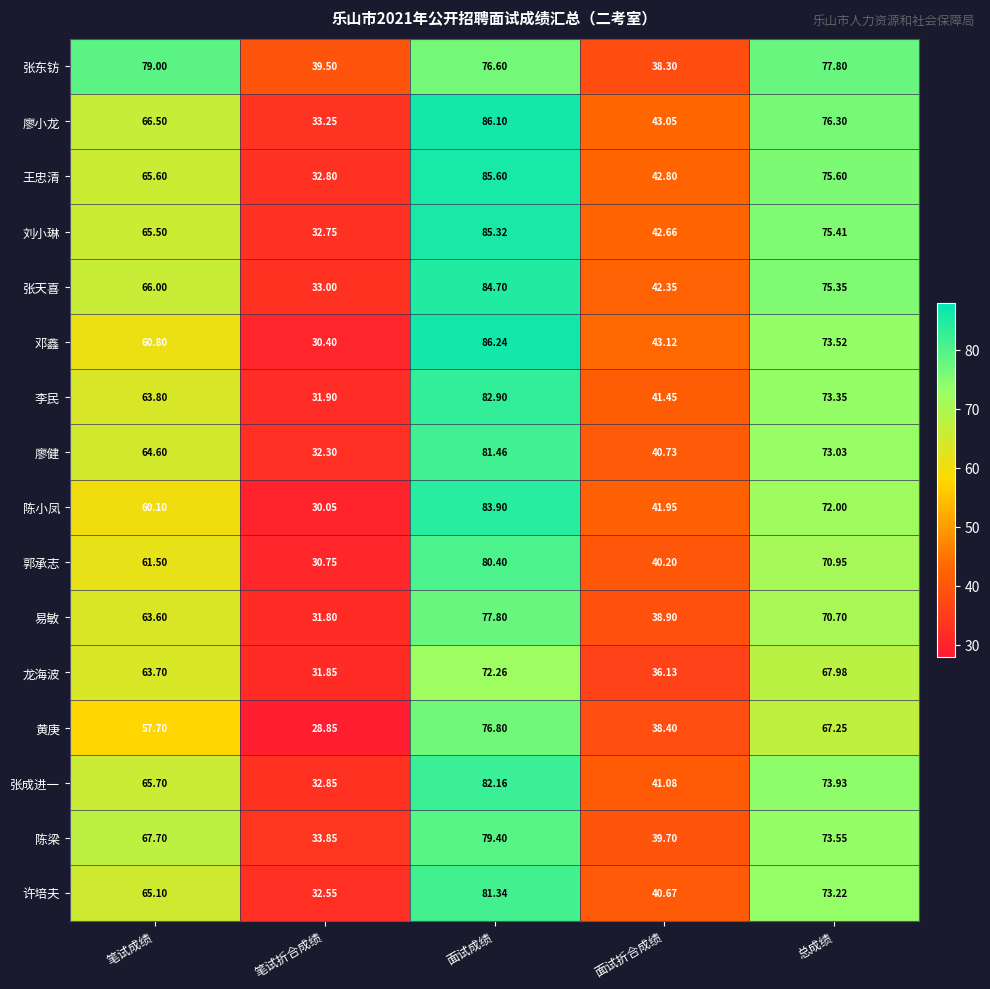

Which category has the highest value across all series?

面试成绩